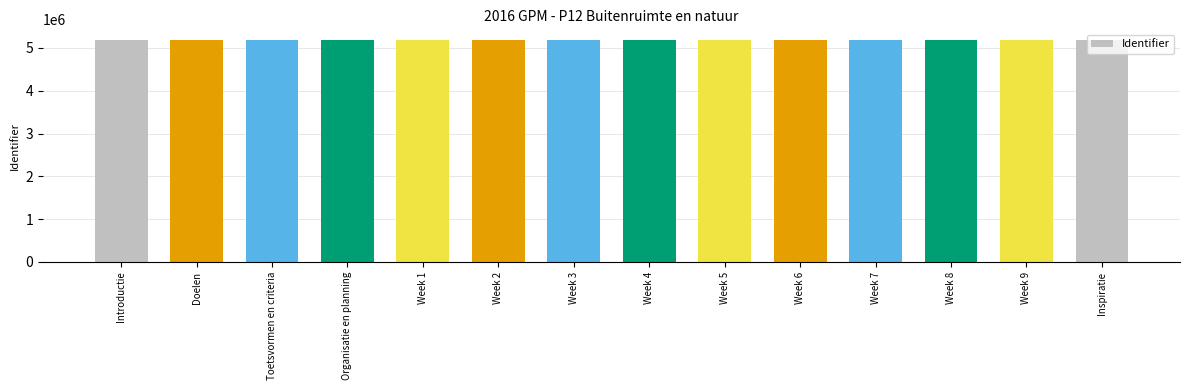

What is the sum of all values?

72469886